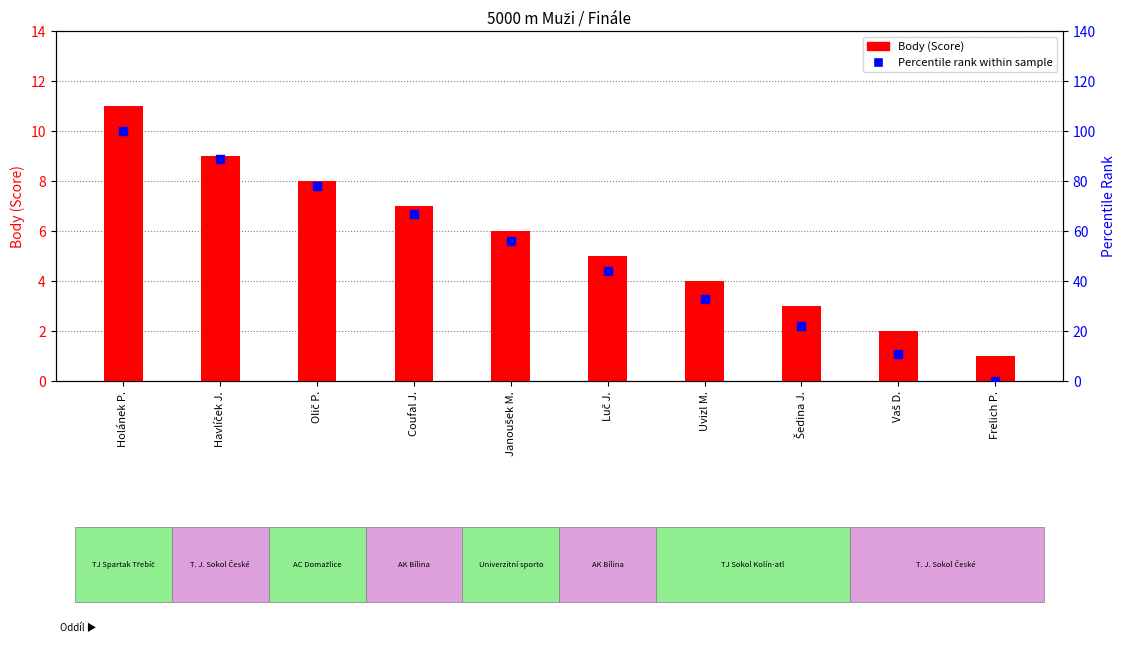

What are all the series names shown in the legend?

Body (Score), Percentile Rank